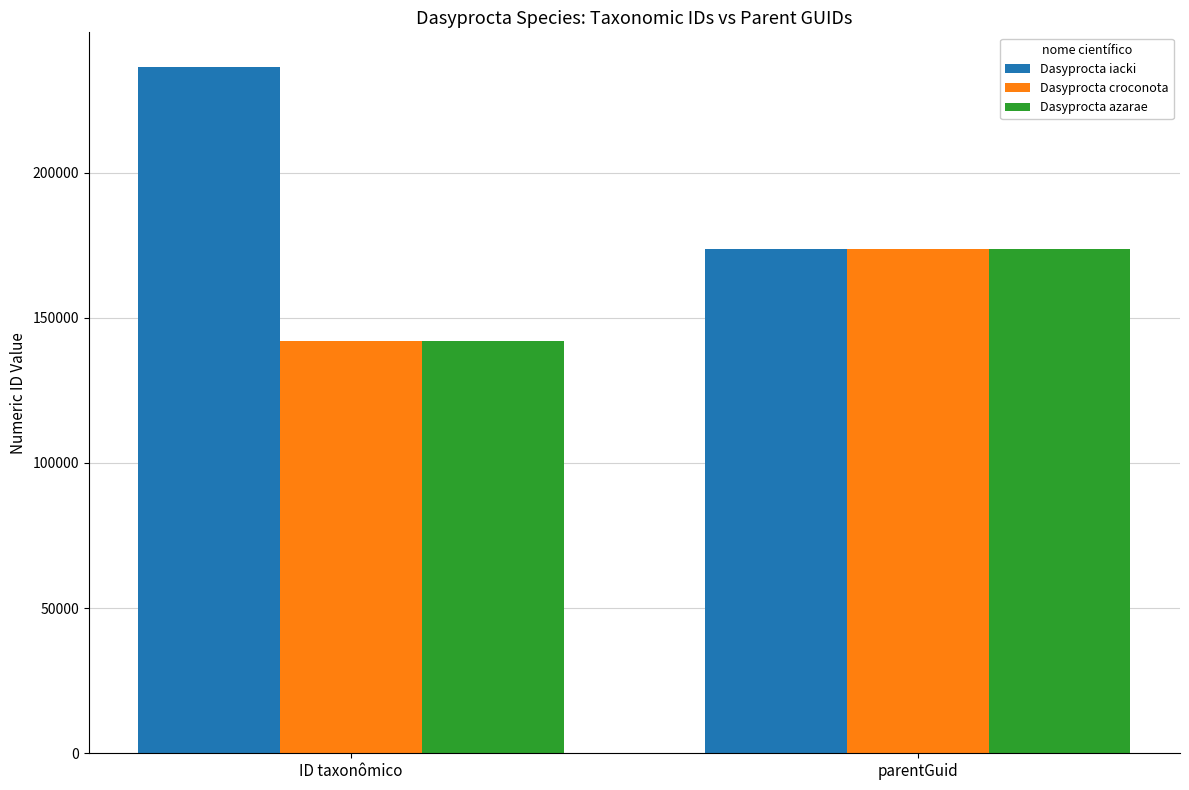

Which series has the largest range (max minus min)?

Dasyprocta iacki